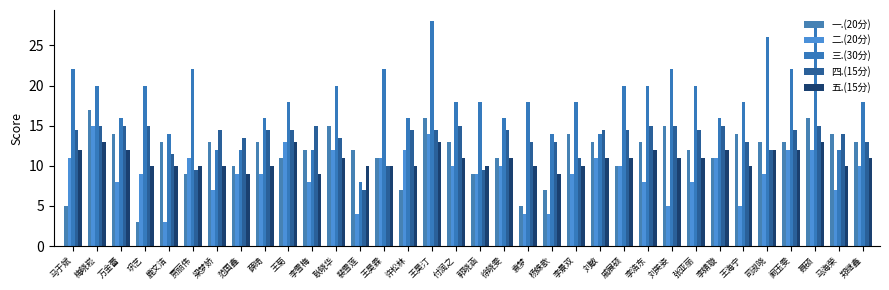

Where is 三.(30分) nearest to the value 18?

王菊